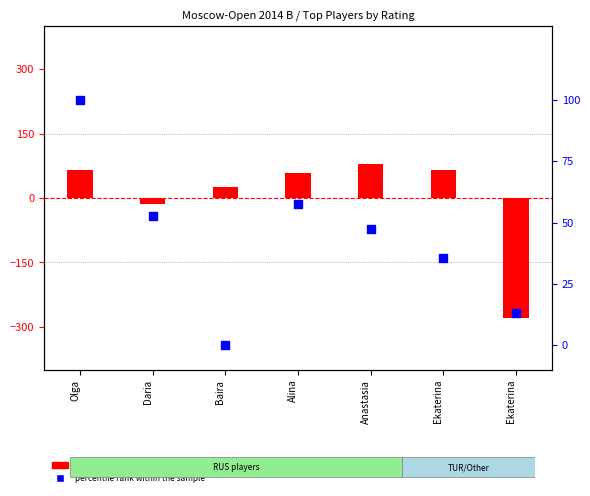

At how many categories does at least one series exceed -65?

7